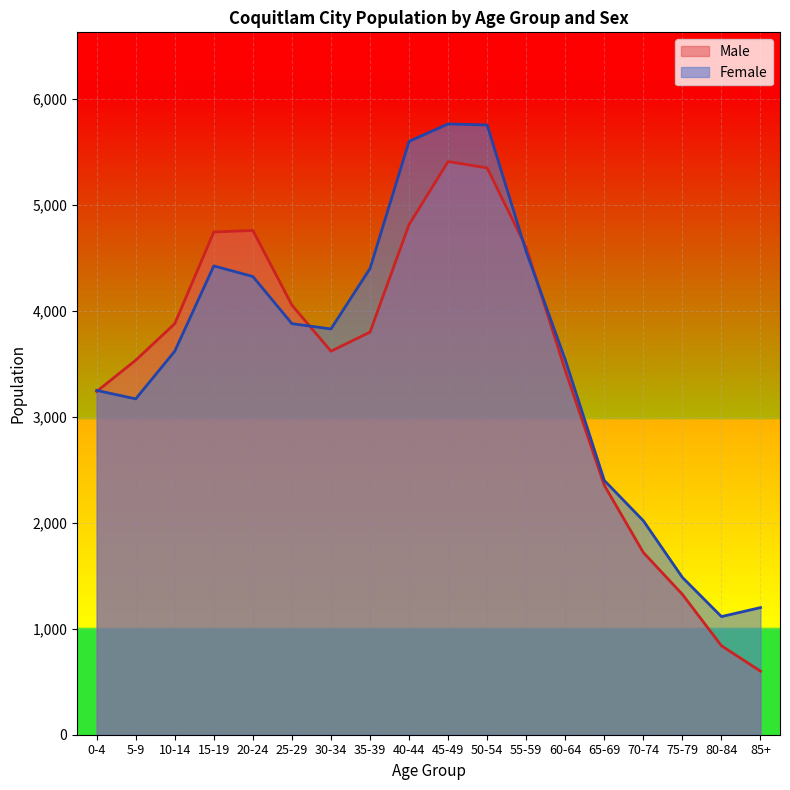

Does the chart display data point markers on the line(s)?

No